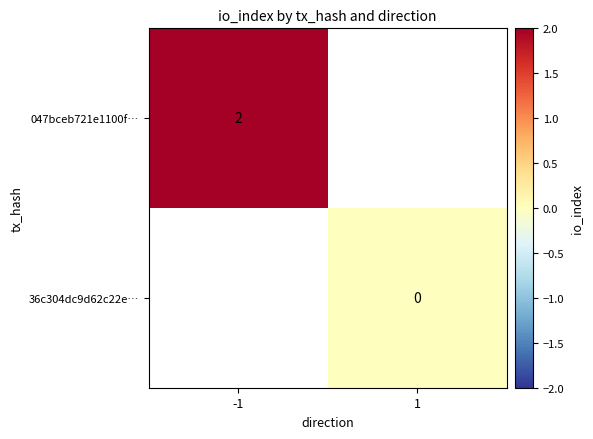

True or false: 047bceb721e1100f… has a value of 3 at -1.

False